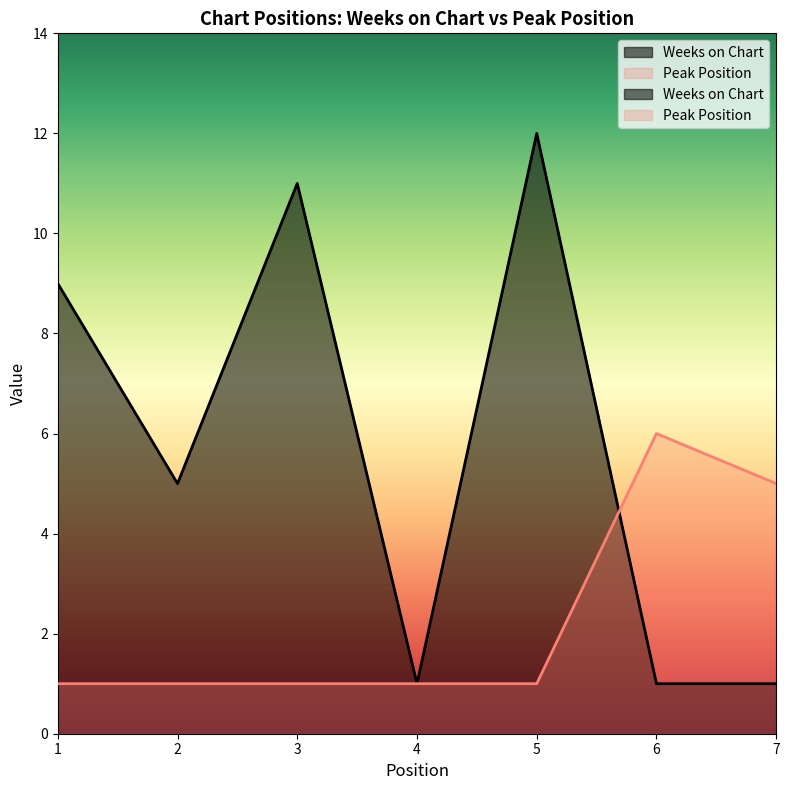

True or false: Weeks on Chart has a value of 2 at 6.

False